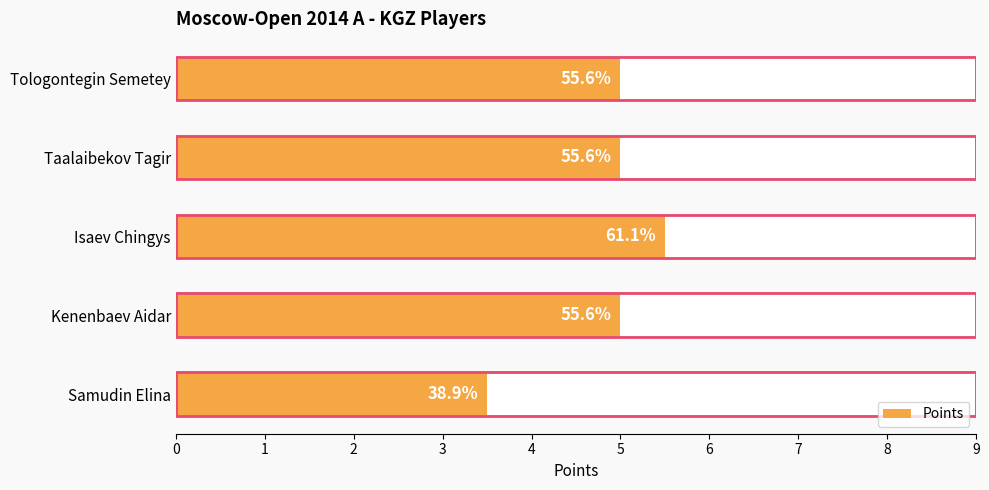

How many data points are above 5?

1